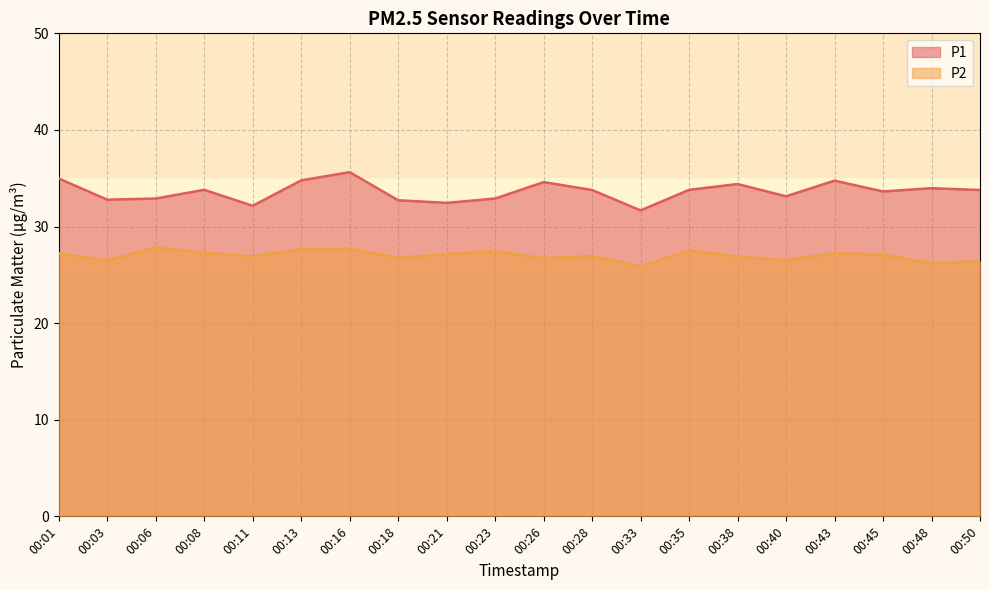

How many lines are shown in the chart?

2